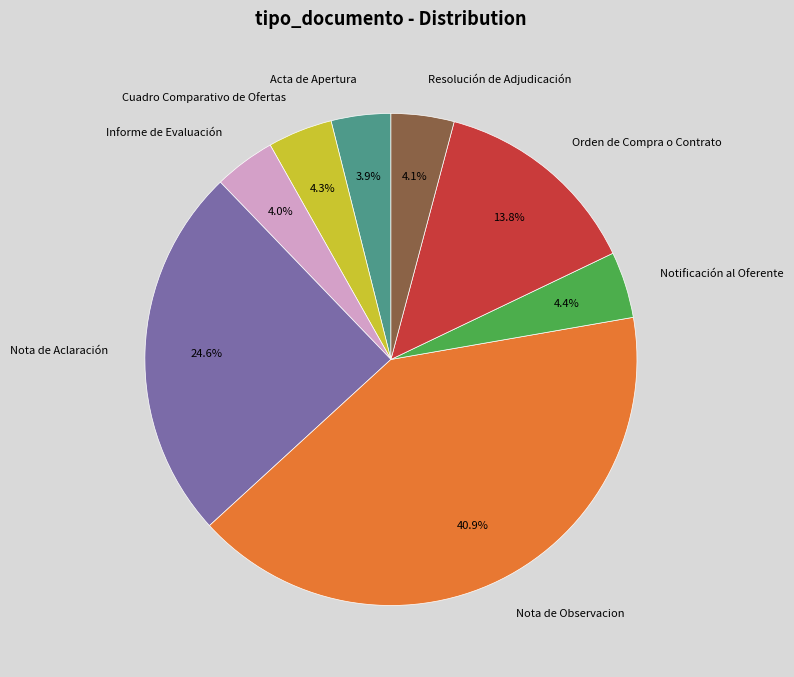

Is there a majority slice in this chart?

No